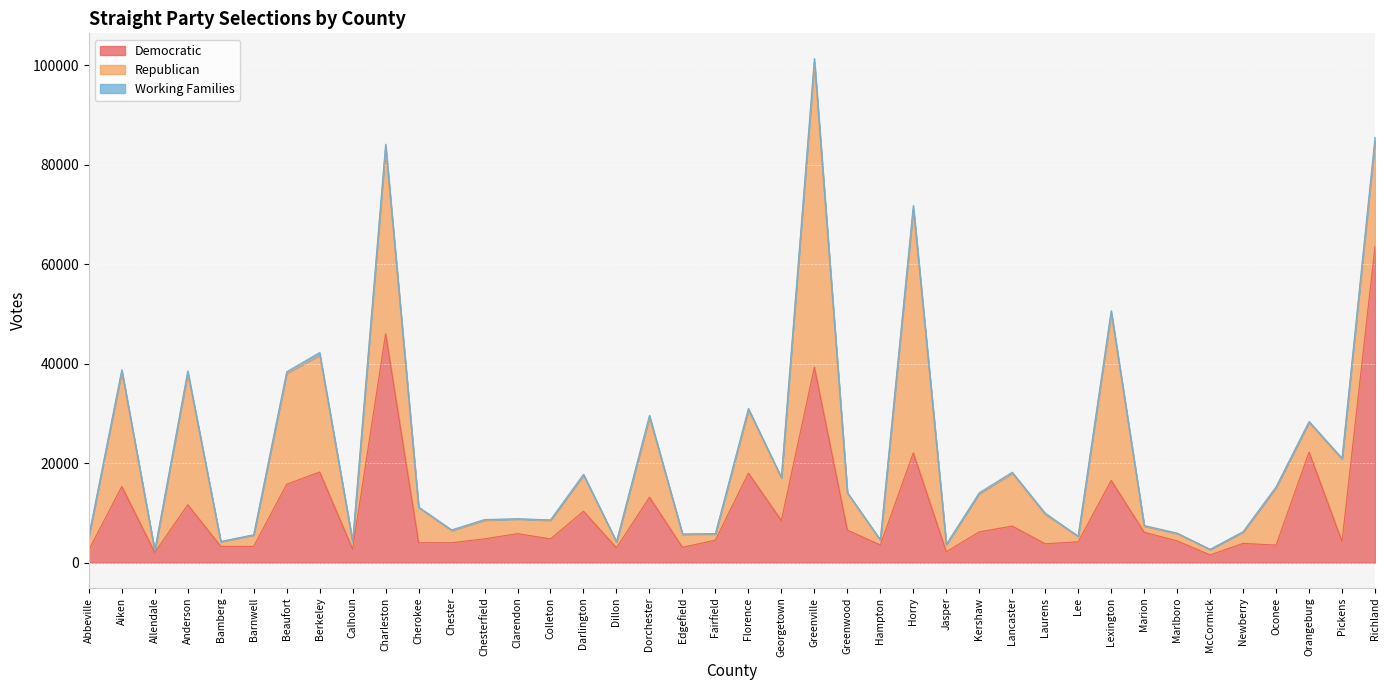

True or false: Democratic and Working Families intersect in this chart.

False